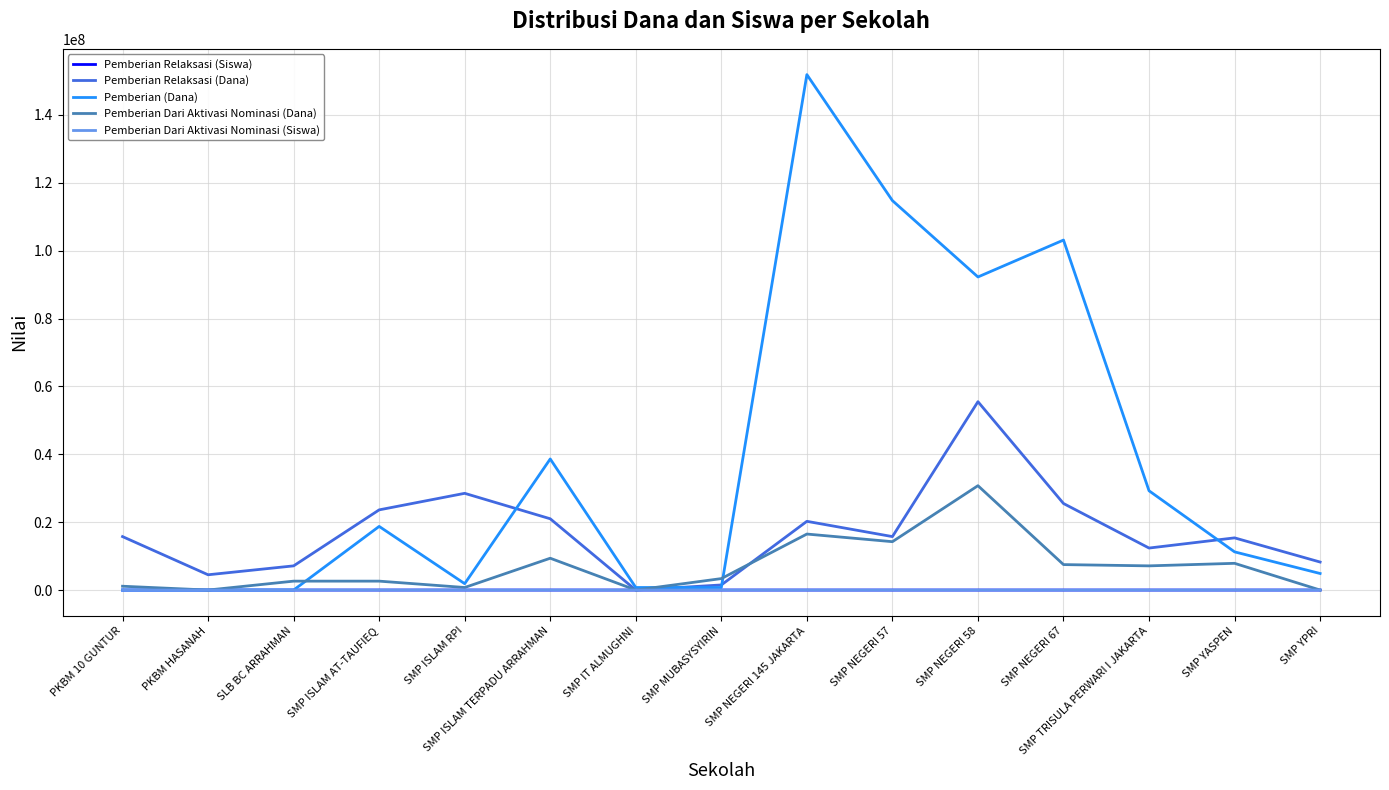

Which series has the widest spread of values?

Pemberian (Dana)